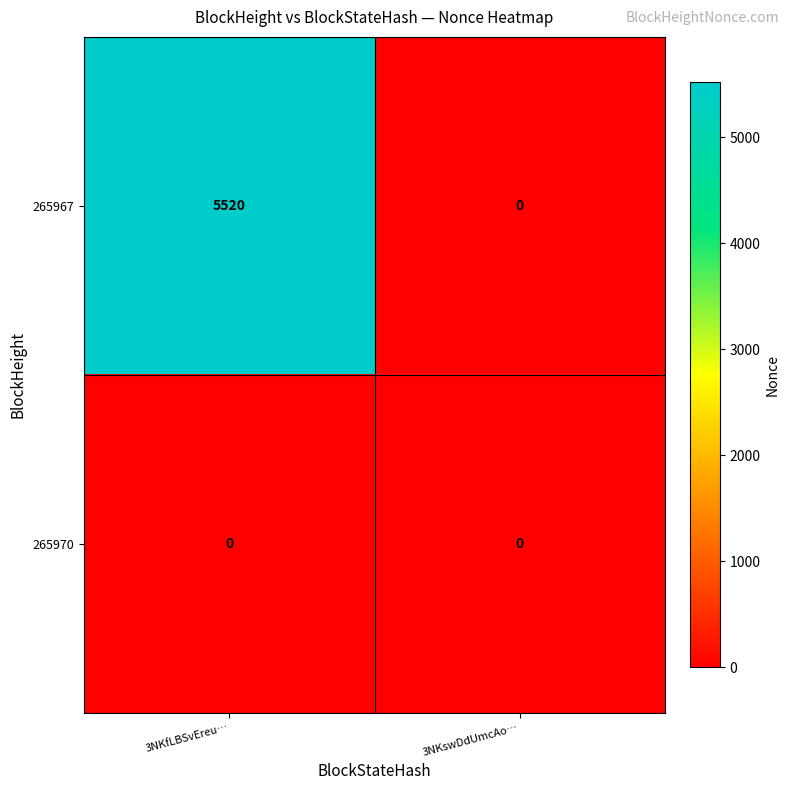

Which series has the largest range (max minus min)?

265967